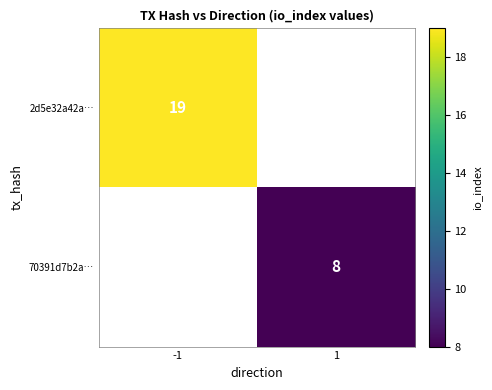

The value of 70391d7b2a… at 1 is 8. True or false?

True